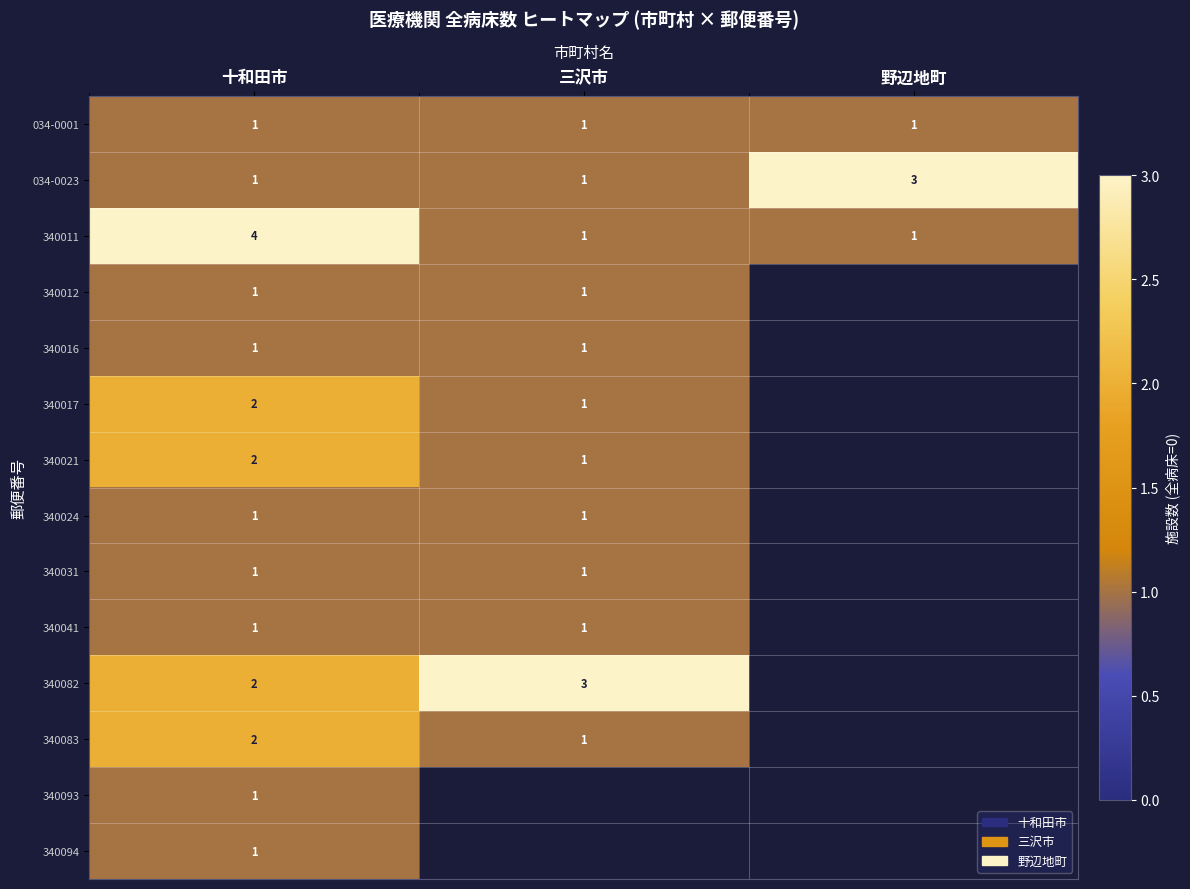

The 340082 series shows 5 at 三沢市. True or false?

False